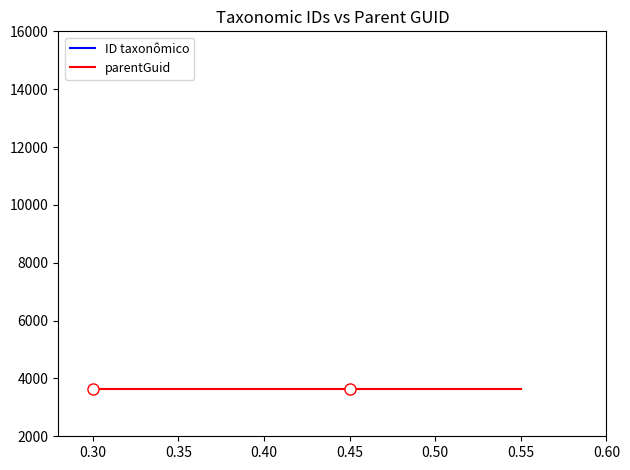

True or false: parentGuid and ID taxonômico cross at least once.

False